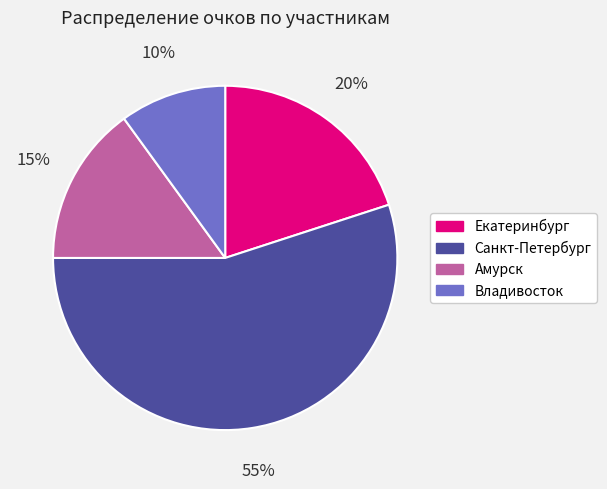

Is there a majority slice in this chart?

Yes